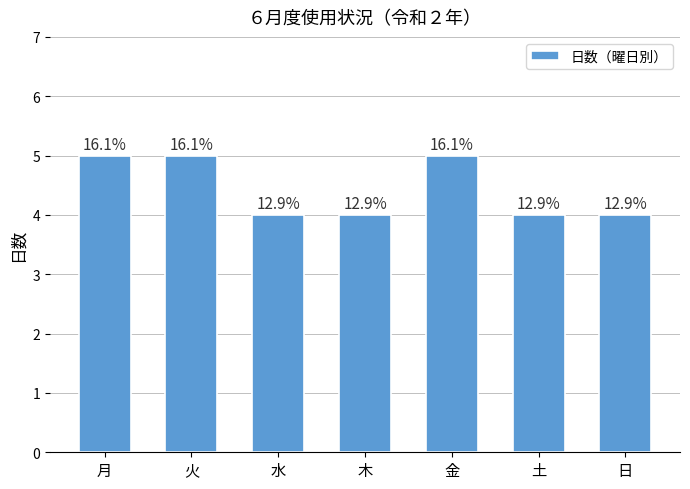

What is the sum of the values at 木 and 水?

8